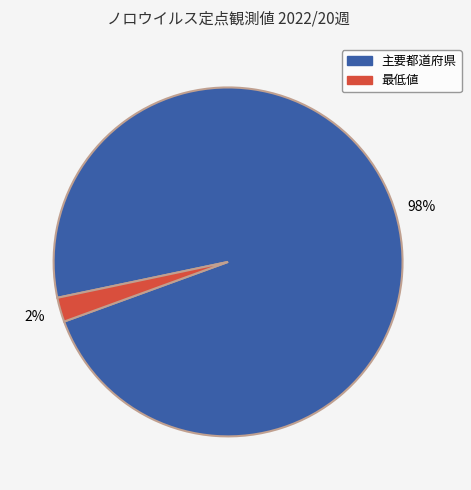

To the nearest percent, what is the average slice percentage?

50%